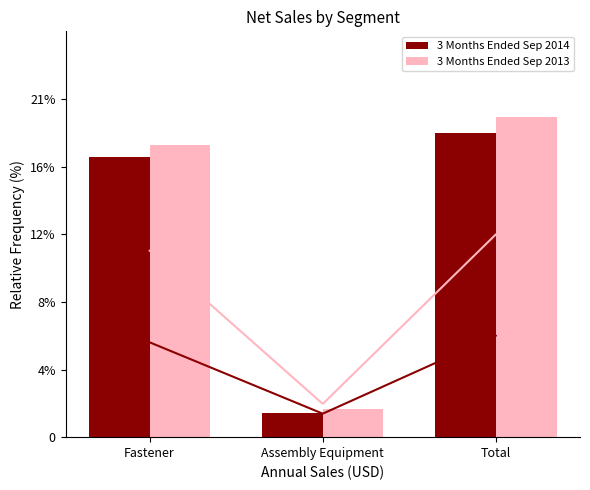

What is the average value of the 3 Months Ended Sep 2013 series?

6307852